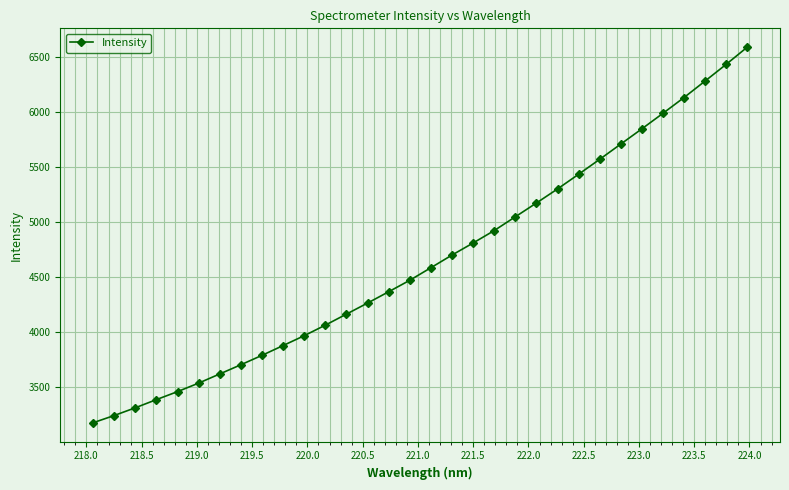

What is the difference between the maximum and second lowest values?

3344.9